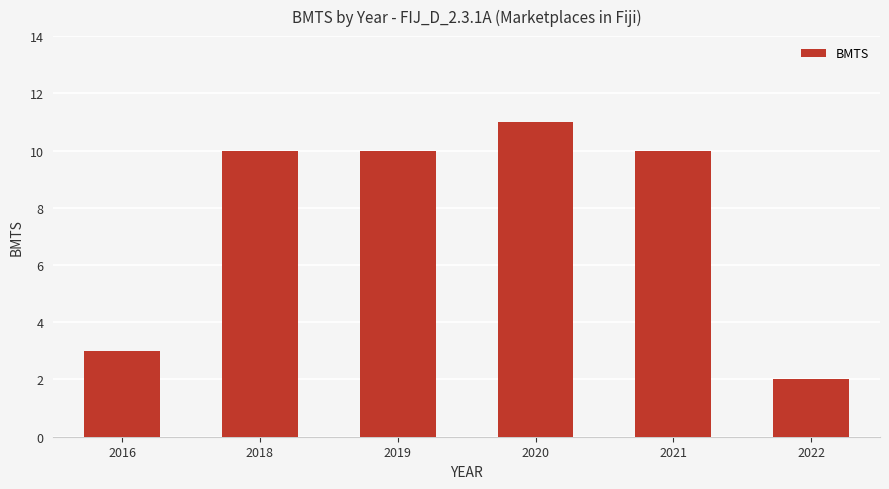

What is the difference between the values at 2022 and 2016?

1